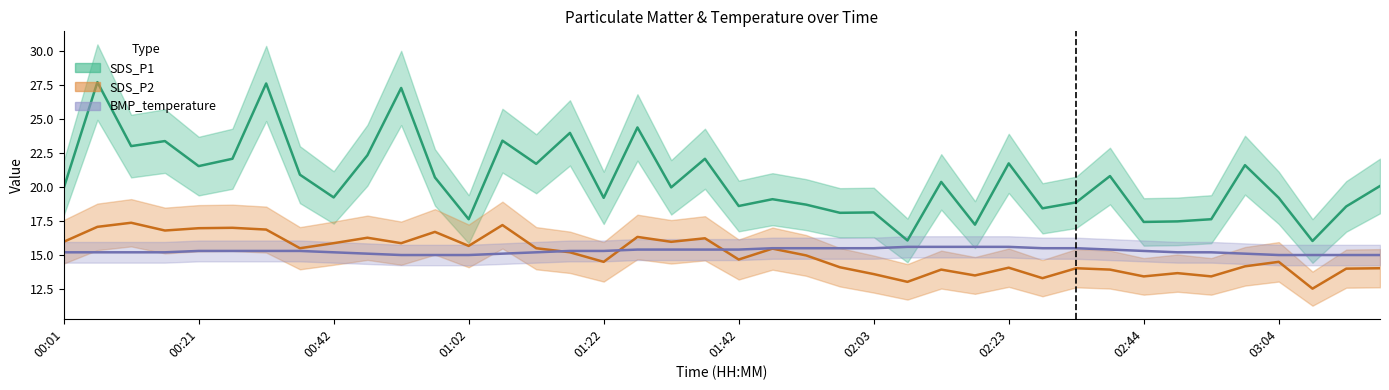

Rank the series by their maximum value, from lowest to highest.

BMP_temperature, SDS_P2, SDS_P1